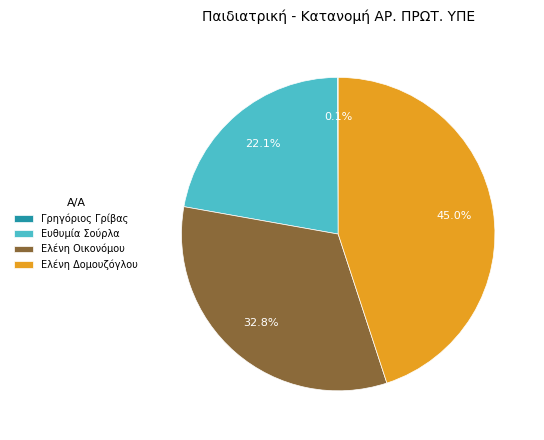

What is the largest slice in the pie chart?

Ελένη Δομουζόγλου